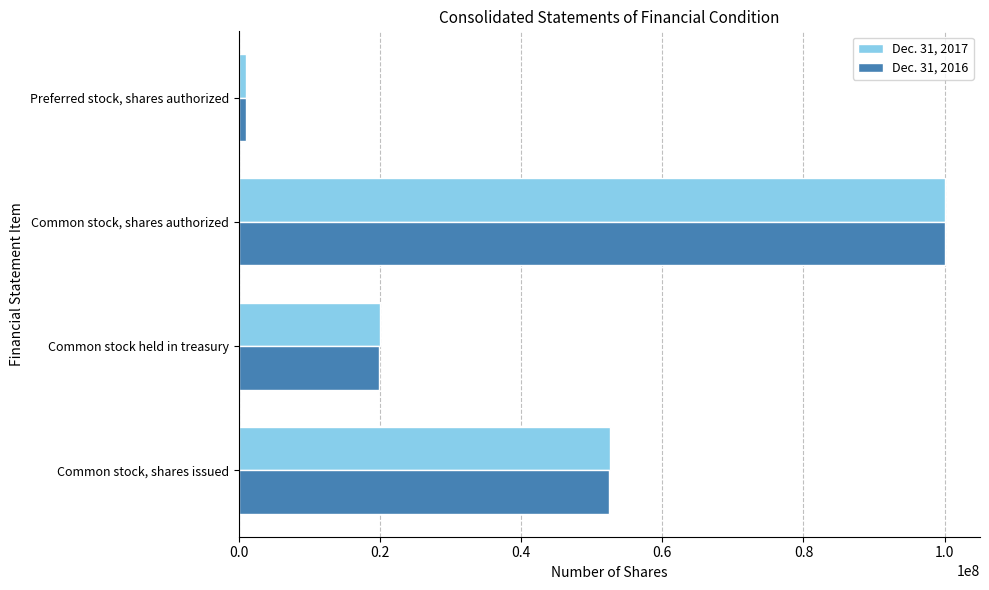

At which category is the sum across all series the highest?

Common stock, shares authorized